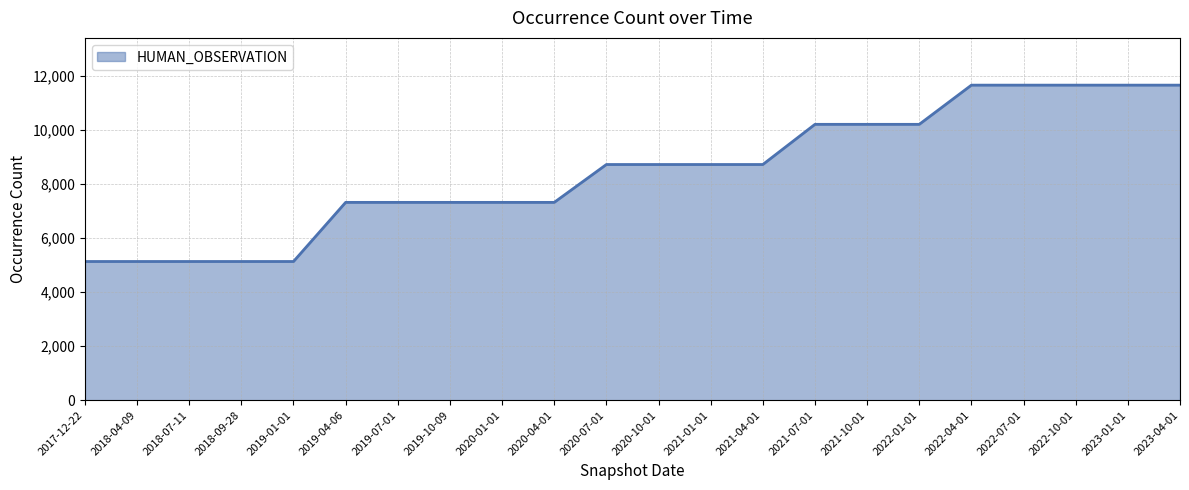

Approximately how many times larger is the value at 2017-12-22 compared to 2023-01-01?

0.4